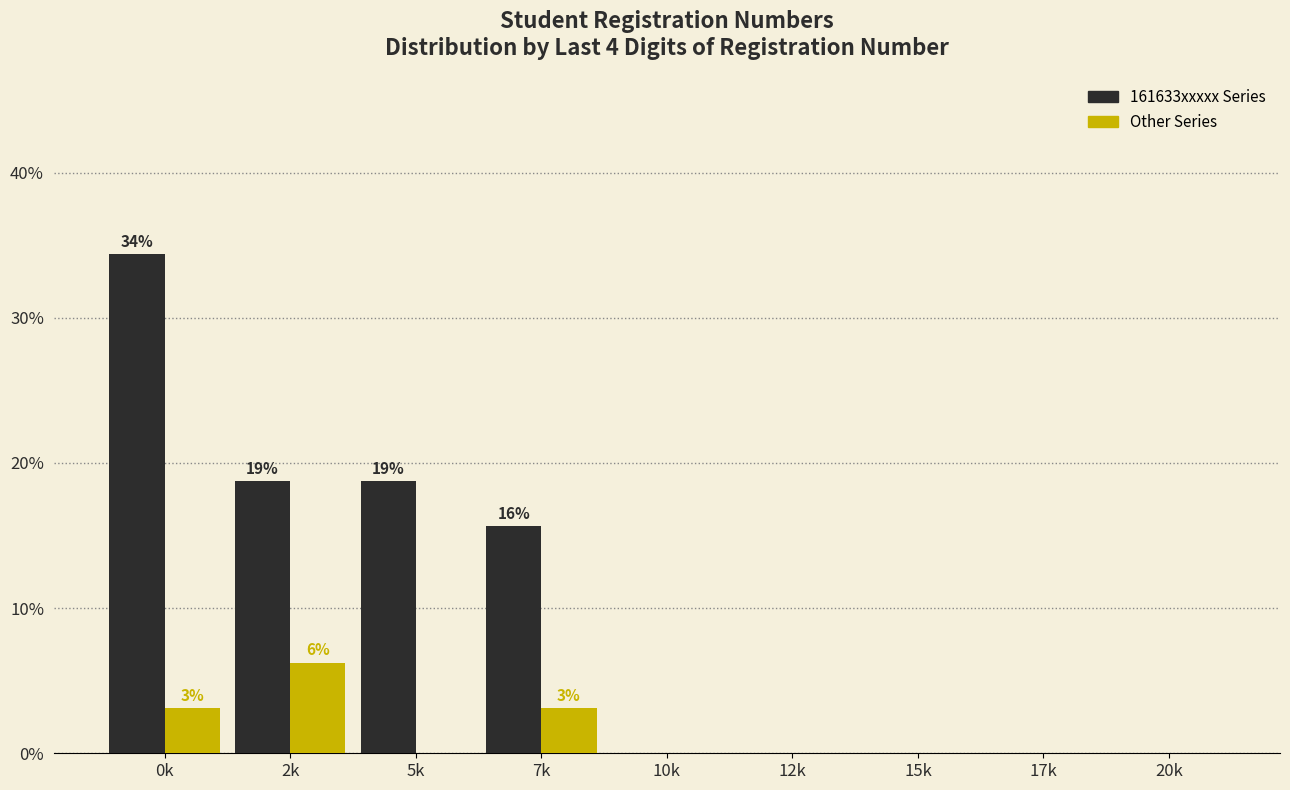

True or false: 161633xxxxx Series has a value of -13.1 at 20k.

False